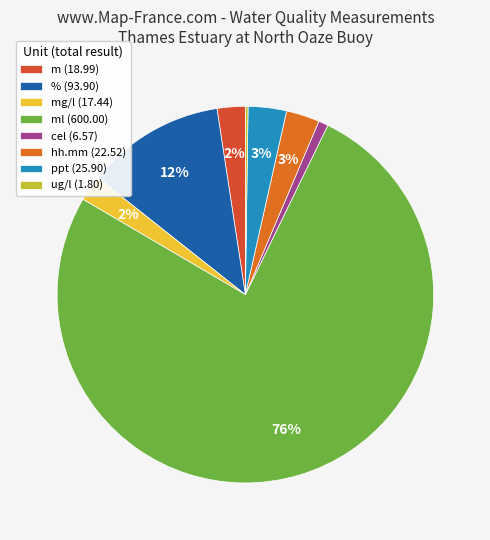

To the nearest percent, what is the combined percentage of % (93.90) and ppt (25.90)?

15%